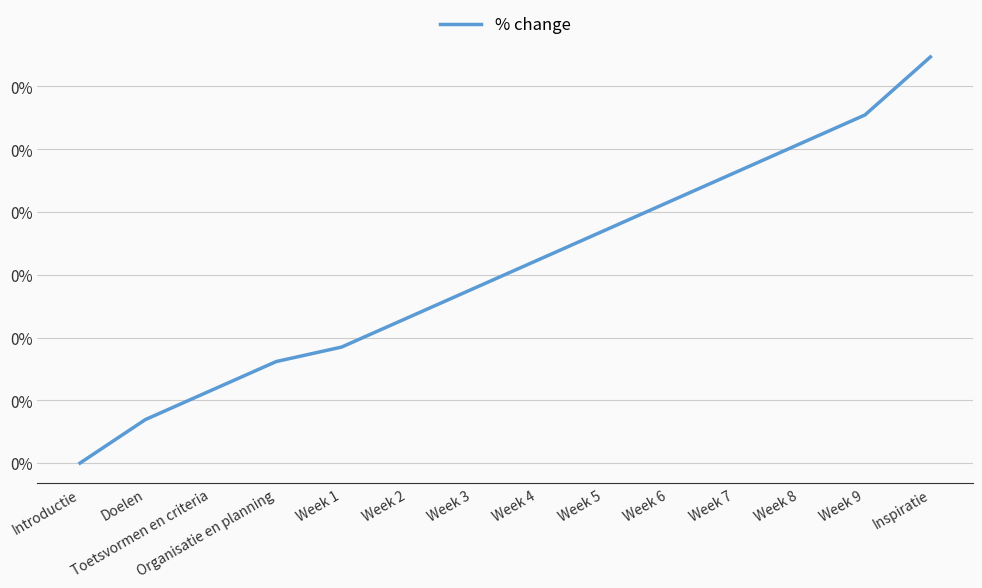

List the labels in order of value, smallest first.

Introductie, Doelen, Toetsvormen en criteria, Organisatie en planning, Week 1, Week 2, Week 3, Week 4, Week 5, Week 6, Week 7, Week 8, Week 9, Inspiratie